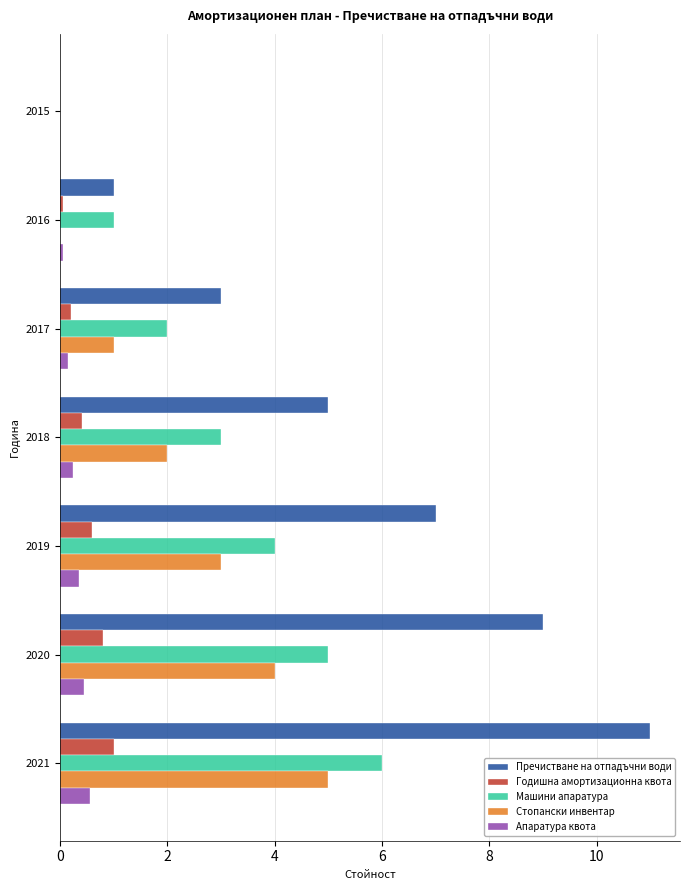

Read the Стопански инвентар value at 2021.

5.0